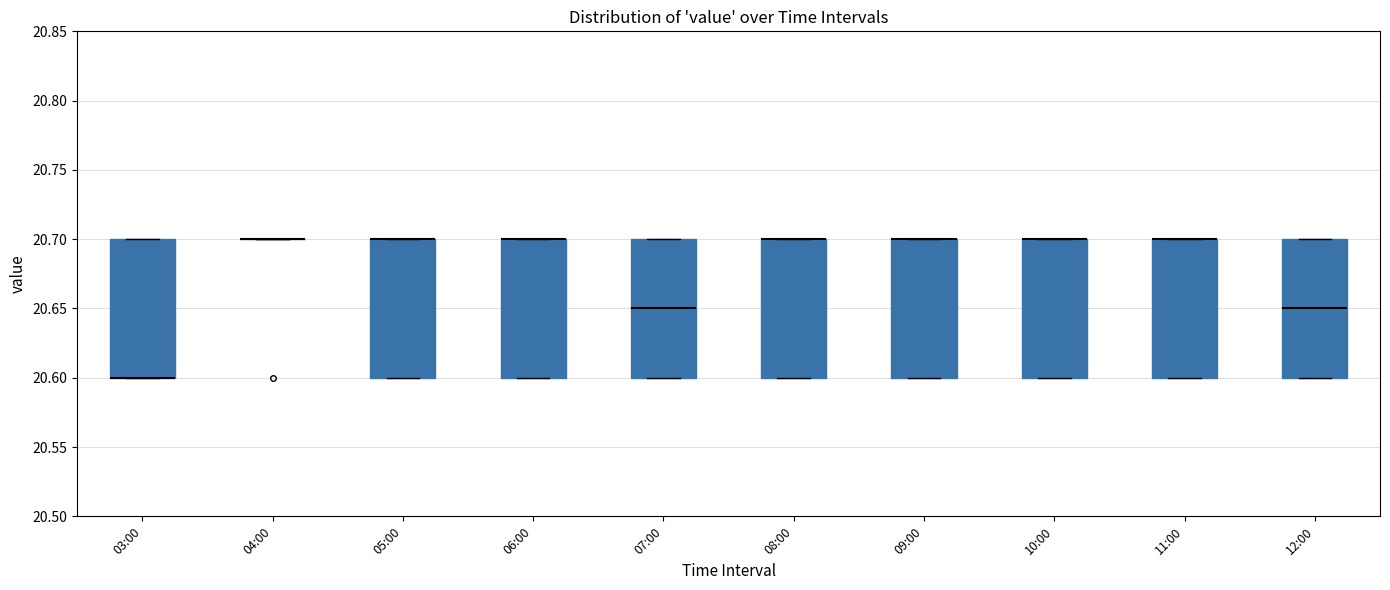

Reading left to right, transcribe this box plot: for each box, give where its median line is, the range the box spans, and where its two whiskers end, as read against the y-axis. The values are not printed on the chart, so give them approximately, as read against the axis.

03:00: median 20.60 (drawn on the box's lower edge), box 20.60 to 20.70, whiskers 20.60 to 20.70
04:00: box collapsed to a line at 20.70, whiskers 20.70 to 20.70
05:00: median 20.70 (drawn on the box's upper edge), box 20.60 to 20.70, whiskers 20.60 to 20.70
06:00: median 20.70 (drawn on the box's upper edge), box 20.60 to 20.70, whiskers 20.60 to 20.70
07:00: median 20.65, box 20.60 to 20.70, whiskers 20.60 to 20.70
08:00: median 20.70 (drawn on the box's upper edge), box 20.60 to 20.70, whiskers 20.60 to 20.70
09:00: median 20.70 (drawn on the box's upper edge), box 20.60 to 20.70, whiskers 20.60 to 20.70
10:00: median 20.70 (drawn on the box's upper edge), box 20.60 to 20.70, whiskers 20.60 to 20.70
11:00: median 20.70 (drawn on the box's upper edge), box 20.60 to 20.70, whiskers 20.60 to 20.70
12:00: median 20.65, box 20.60 to 20.70, whiskers 20.60 to 20.70